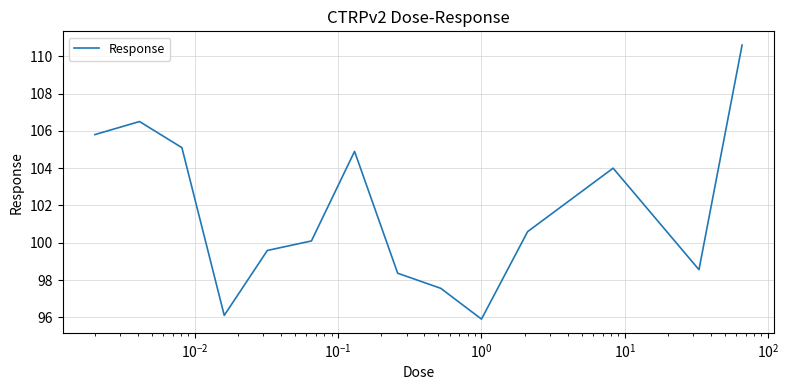

What is the minimum value shown in the chart?

95.9